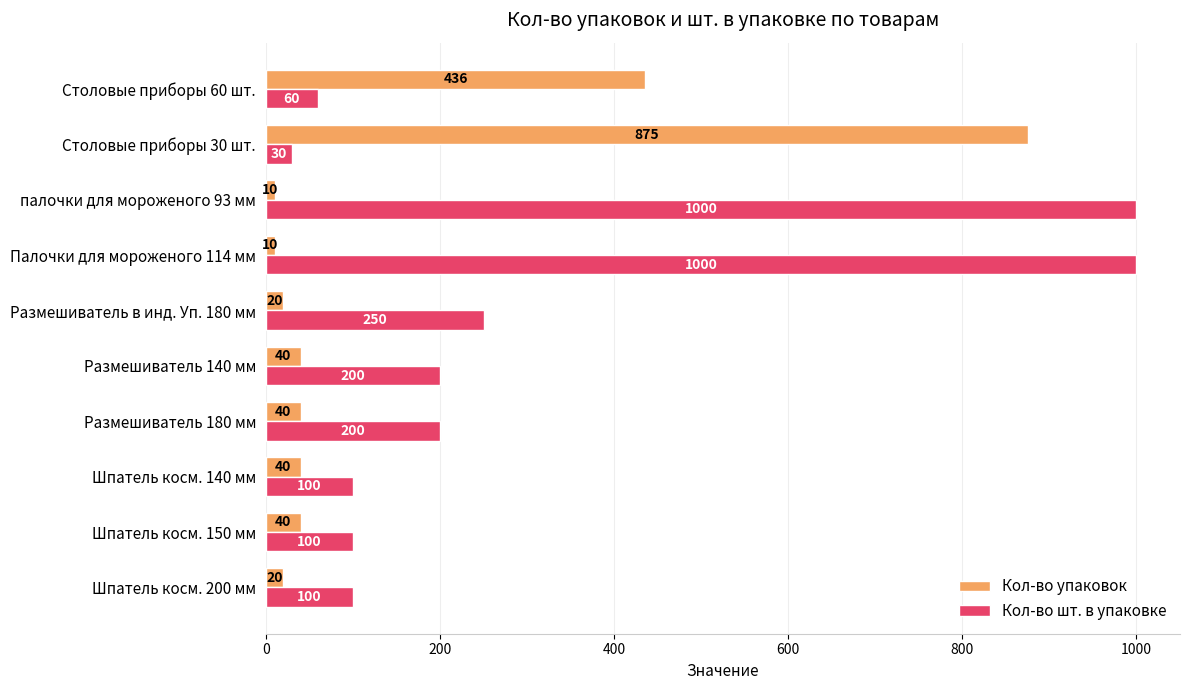

What is the total value across all series at Столовые приборы 30 шт.?

905